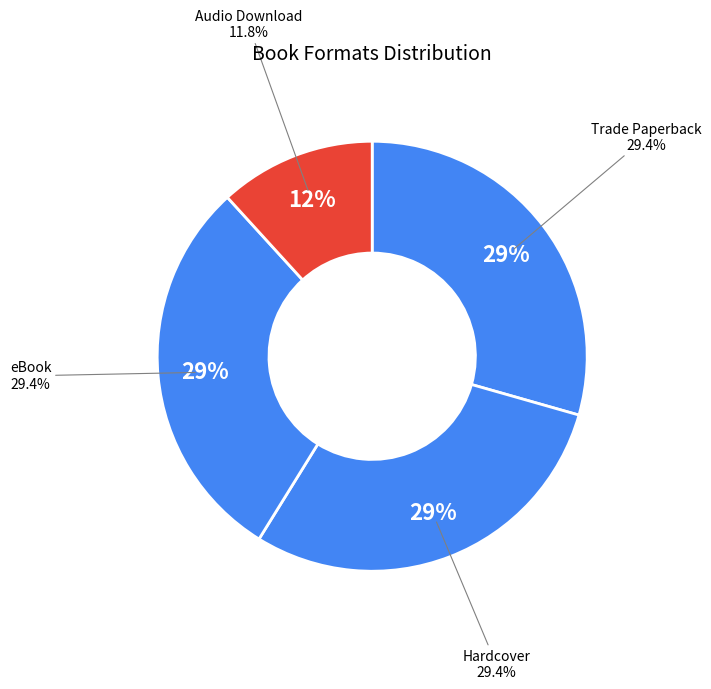

Does Trade Paperback represent more than half of the total?

No